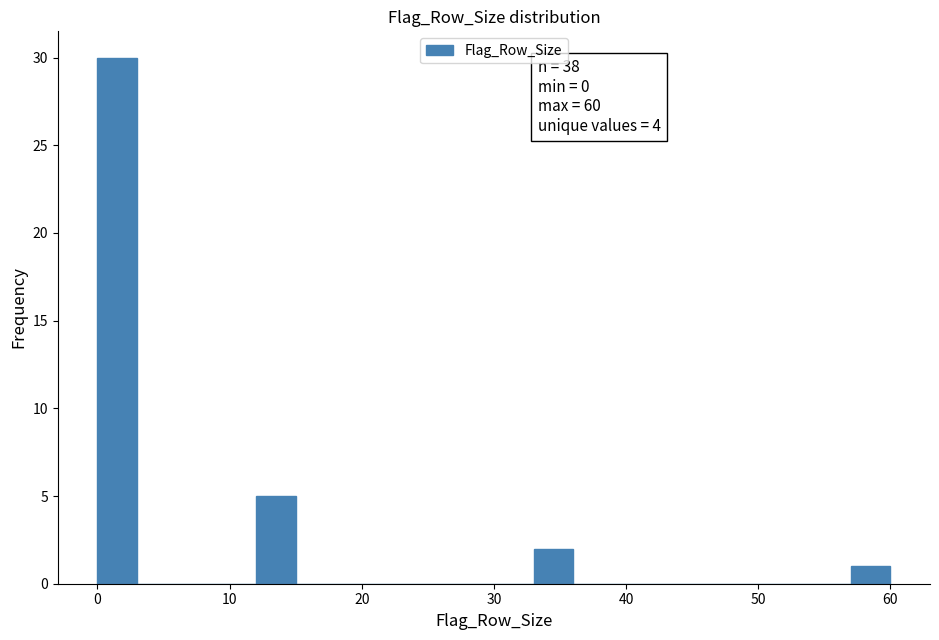

Read against the x-axis, roughly where is the centre of the tallest bar?

2